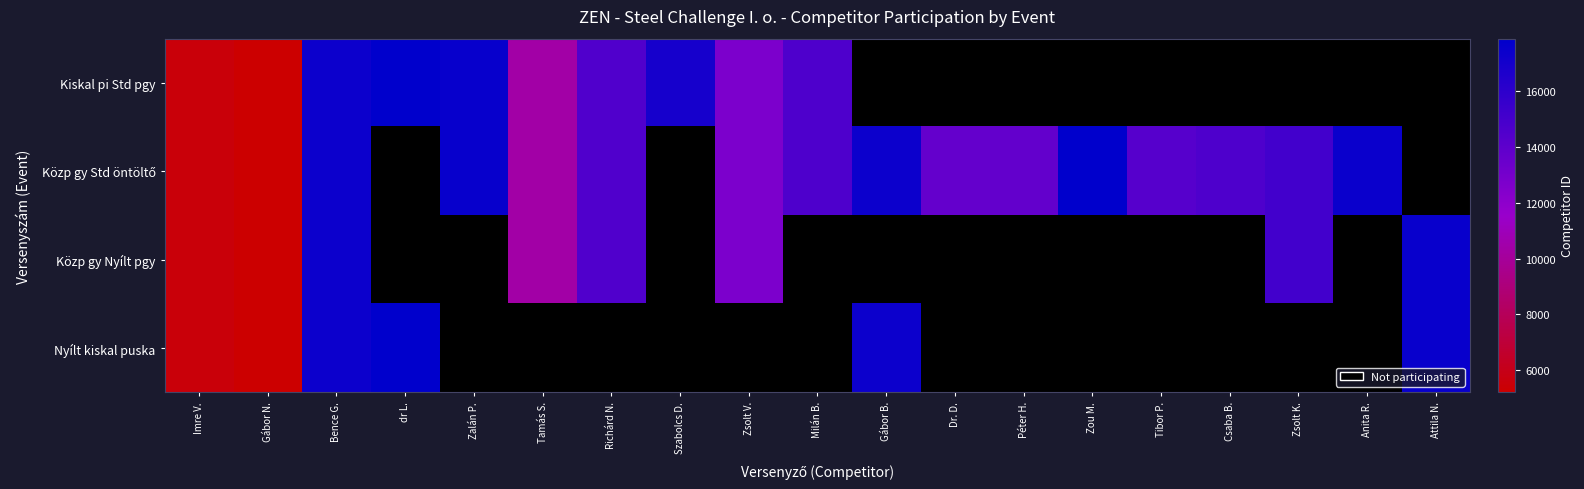

At Gábor N., list the series in order from smallest to largest.

Kiskal pi Std pgy, Közp gy Std öntöltő, Közp gy Nyílt pgy, Nyílt kiskal puska